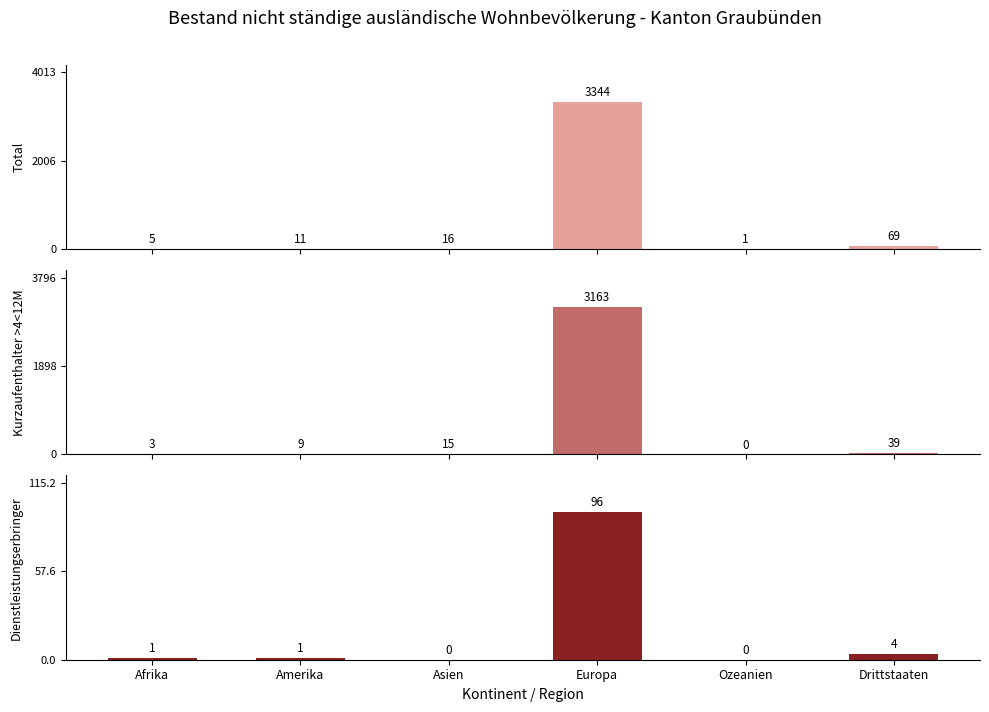

How many bars are there in total?

18